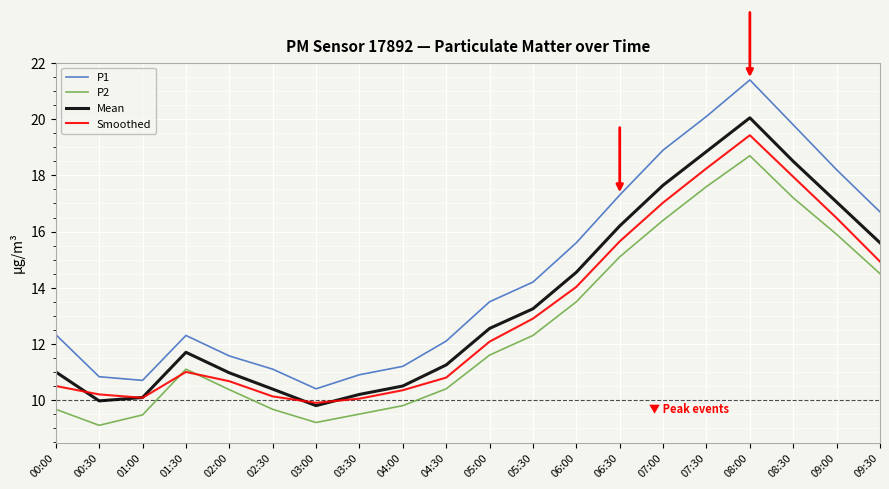

What is the sum of all Smoothed values?

262.4